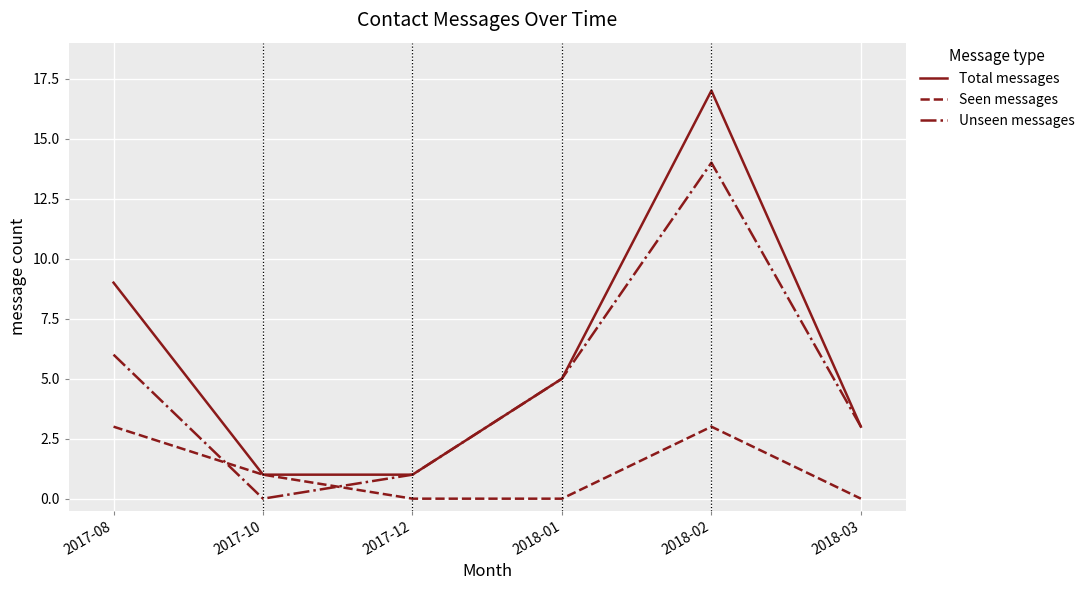

True or false: Seen messages has a value of 0 at 2018-03.

True